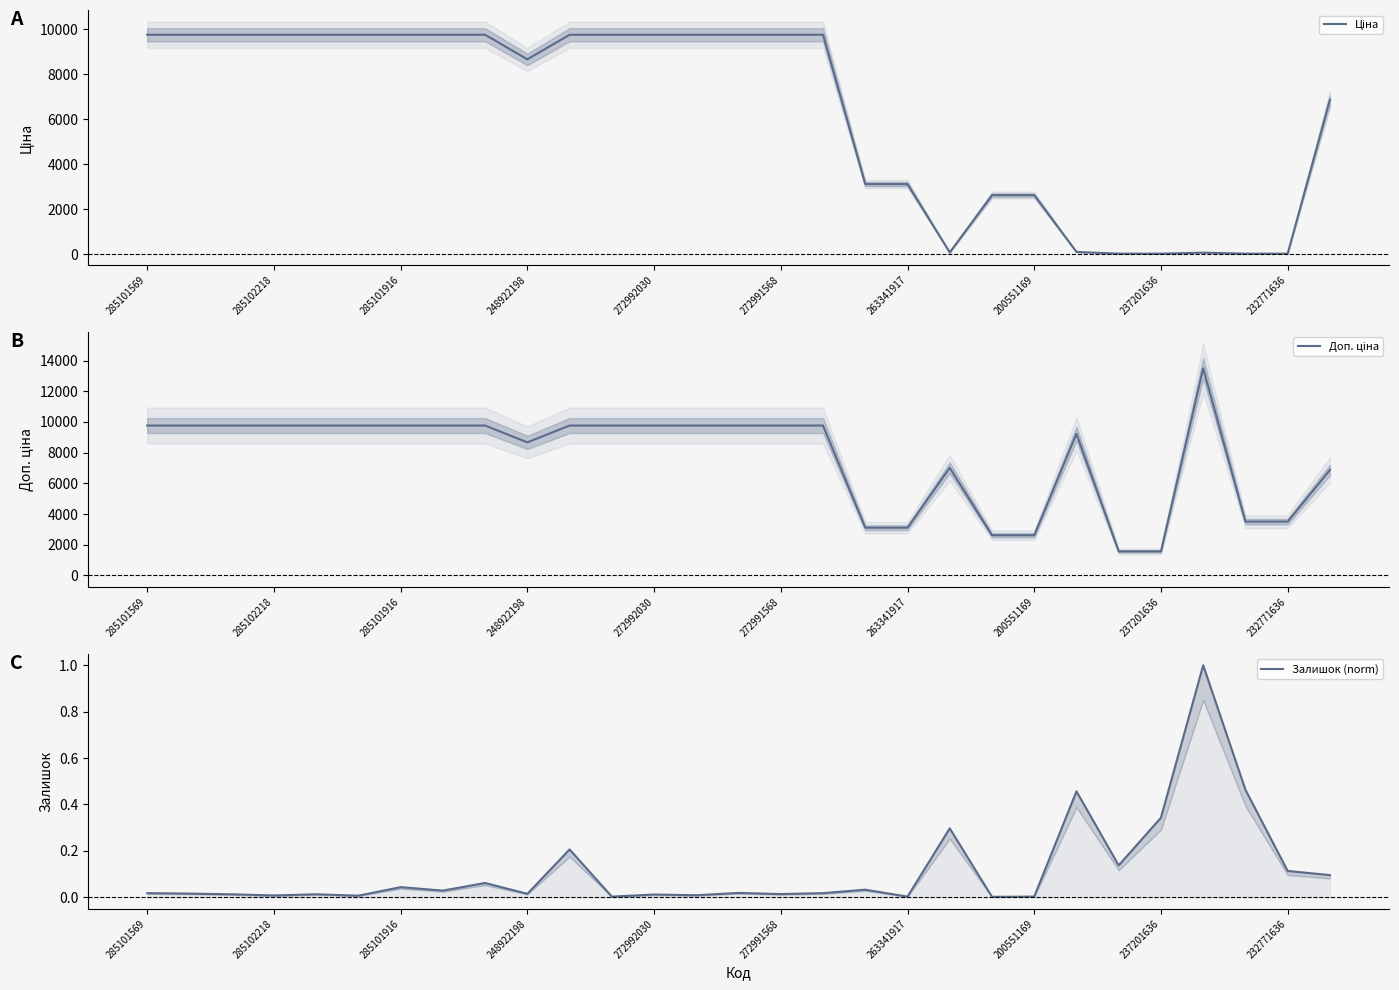

What is the value of the Доп. ціна point at the 20th from the left?

7010.0